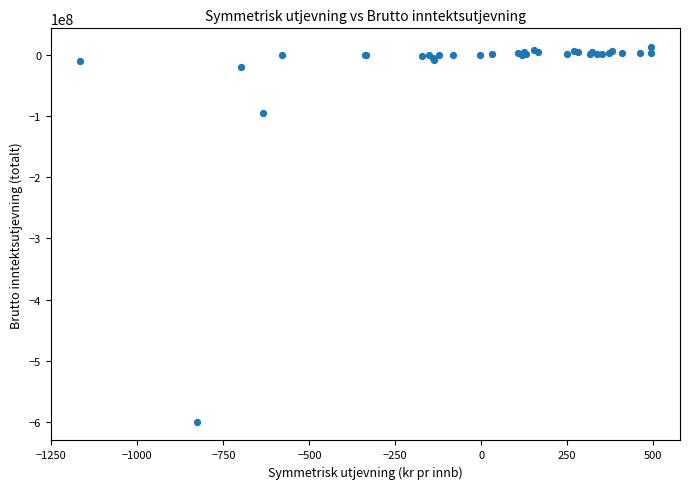

What Y value in the scatter plot is closest to -293346096?

-95126953.5